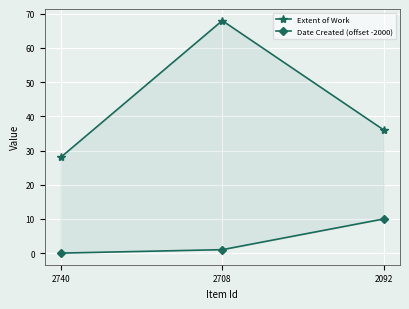

At which label does Extent of Work reach its minimum?

2740